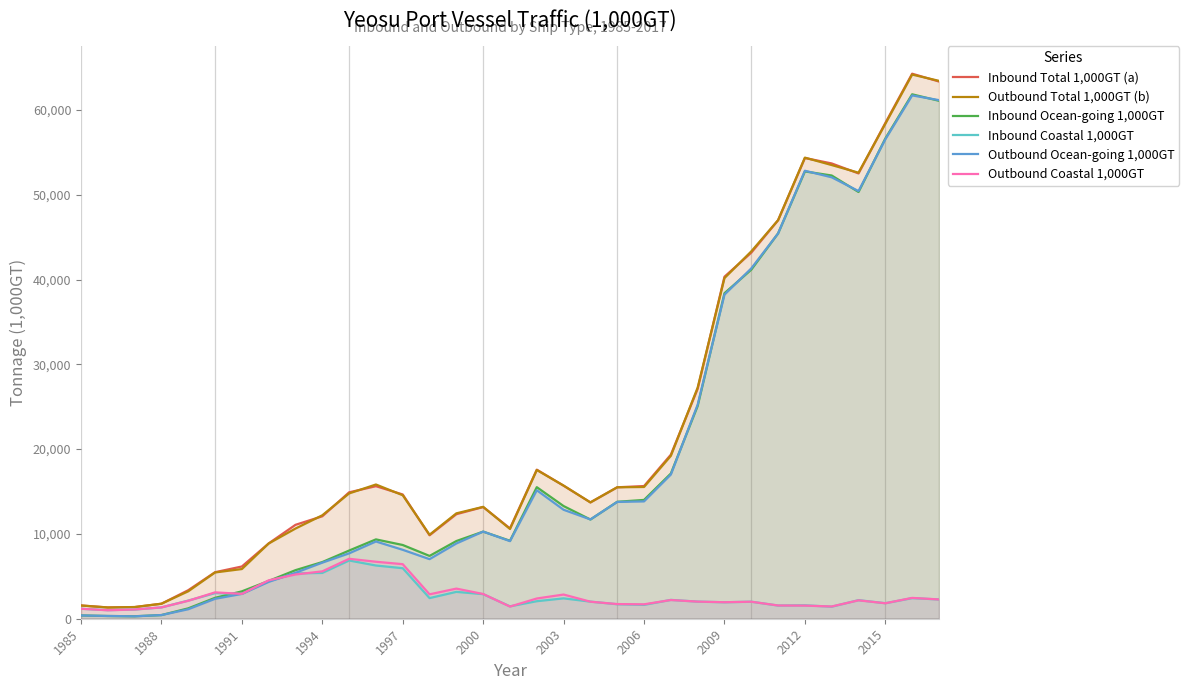

Reading left to right, what are all the values shown in this chart?

Inbound Total 1,000GT (a): 1567.5	1332.3	1378.4	1769.3	3364.8	5487.4	6159.8	8882.5	11073.8	12082.9	14906.4	15632.5	14653.7	9840.9	12329.2	13170.9	10657.4	17579.9	15688.4	13719.0	15500.9	15644.6	19345.4	27106.0	40330.0	43168.9	46996.4	54330.7	53687.6	52512.5	58458.8	64270.5	63349.4
Outbound Total 1,000GT (b): 1560.4	1326.9	1374.8	1772.0	3238.2	5458.4	5861.2	8872.5	10635.6	12199.4	14777.2	15829.4	14560.7	9904.1	12427.0	13193.5	10583.4	17537.1	15701.4	13718.5	15501.9	15536.7	19209.0	27257.0	40168.3	43318.8	46997.5	54372.6	53497.5	52599.2	58360.5	64167.6	63429.1
Inbound Ocean-going 1,000GT: 390.7	320.7	292.3	432.8	1225.0	2467.4	3228.8	4458.4	5727.7	6683.1	8040.0	9356.8	8695.3	7407.2	9161.8	10272.7	9196.2	15514.4	13286.7	11700.7	13791.8	14010.8	17123.2	25087.0	38386.8	41160.1	45439.2	52747.7	52266.3	50319.9	56627.7	61841.4	61076.3
Inbound Coastal 1,000GT: 1176.8	1011.6	1086.1	1336.5	2139.8	3020.0	2931.0	4424.1	5346.1	5399.7	6866.4	6275.8	5958.4	2433.7	3167.4	2898.2	1461.2	2065.6	2401.6	2018.2	1709.2	1633.9	2222.1	2019.0	1943.2	2008.8	1557.2	1583.0	1421.2	2192.6	1831.0	2429.1	2273.0
Outbound Ocean-going 1,000GT: 386.4	328.4	284.5	434.8	1119.6	2349.1	2928.6	4345.6	5418.4	6613.5	7709.3	9108.8	8127.3	7024.9	8874.4	10276.4	9149.7	15150.9	12848.2	11709.8	13773.4	13836.4	17001.5	25239.2	38221.0	41312.5	45435.6	52826.2	52053.2	50429.1	56535.1	61710.9	61154.5
Outbound Coastal 1,000GT: 1174.0	998.5	1090.2	1337.2	2118.6	3109.3	2932.6	4526.8	5217.2	5585.9	7068.0	6720.6	6433.4	2879.2	3552.6	2917.2	1433.7	2386.2	2853.2	2008.7	1728.5	1700.3	2207.4	2017.8	1947.3	2006.3	1561.9	1546.4	1444.3	2170.1	1825.4	2456.7	2274.7